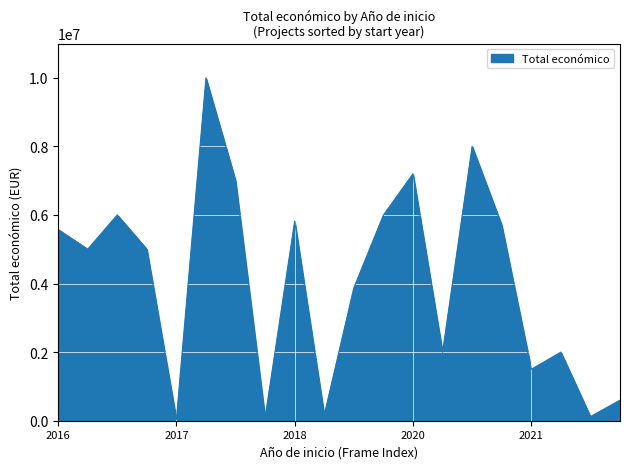

What is the difference between the maximum and minimum values?

9954182